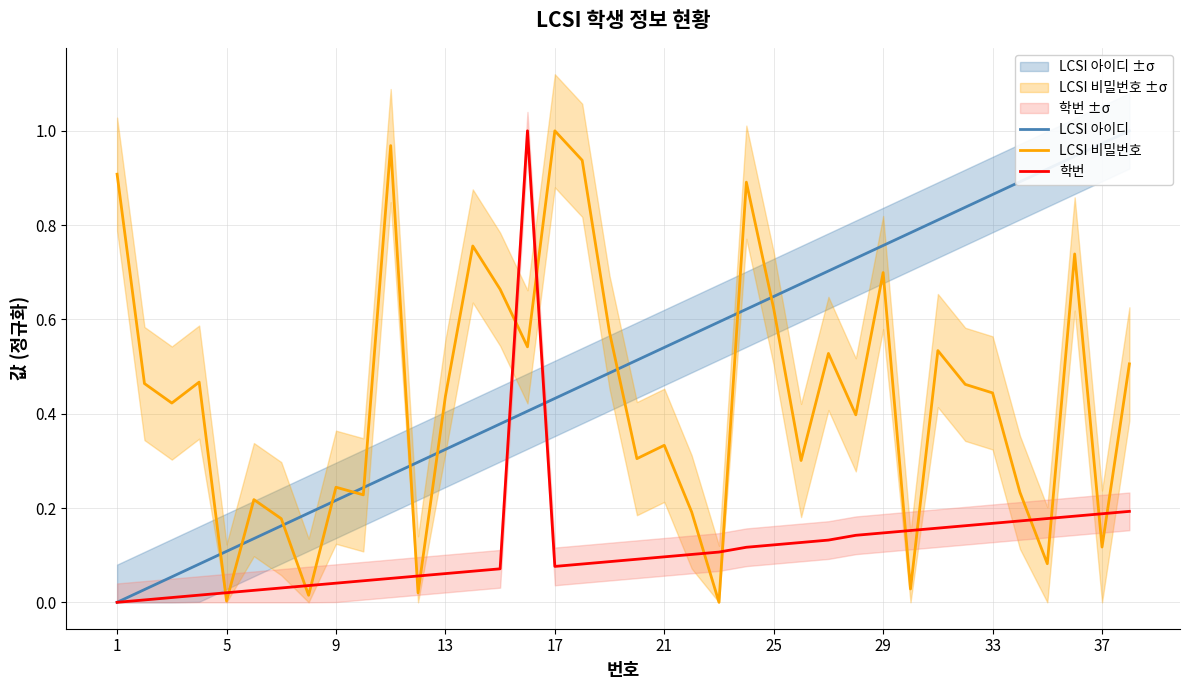

Read the LCSI 아이디 value at 29.

0.8